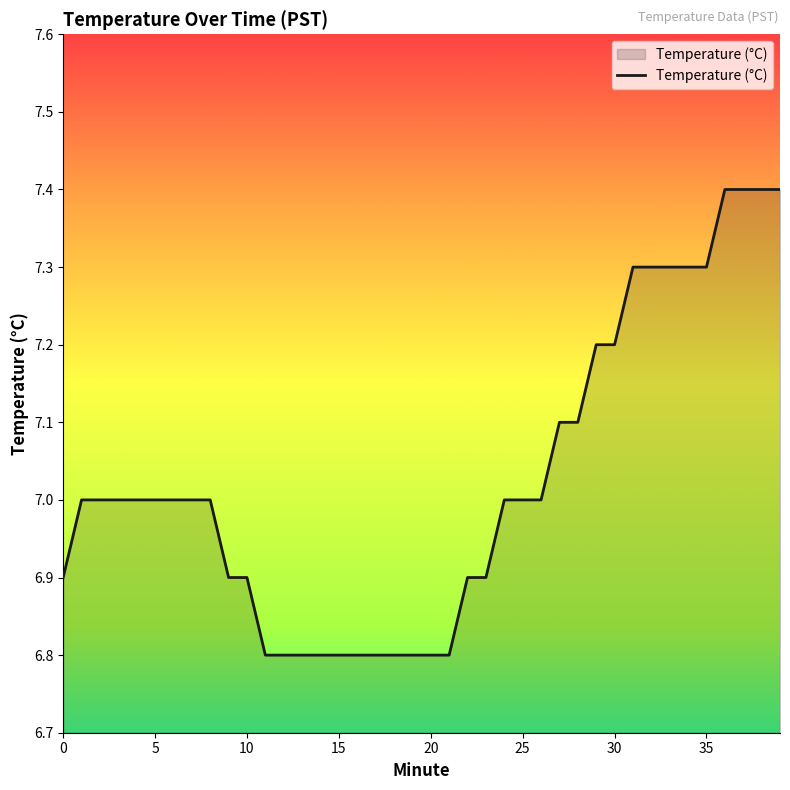

How many categories are shown in the chart?

40